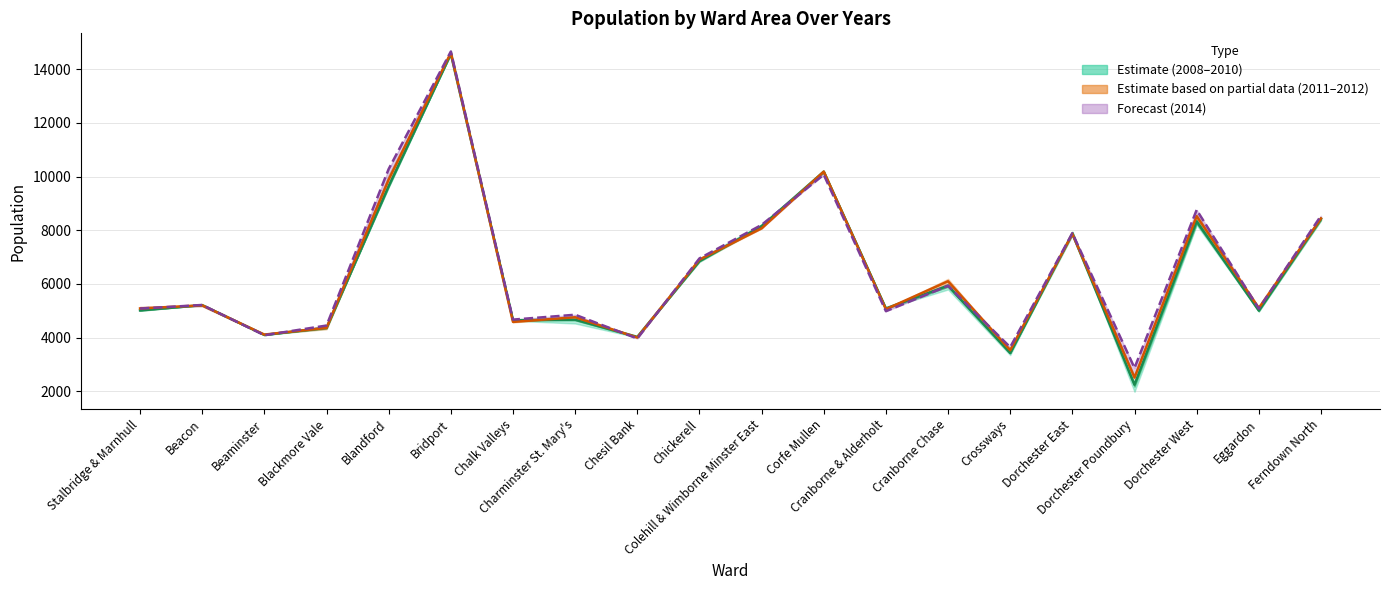

Rank the series by their average value, from lowest to highest.

Estimate (2009–2010), Estimate (2011–2012), Forecast (2014)